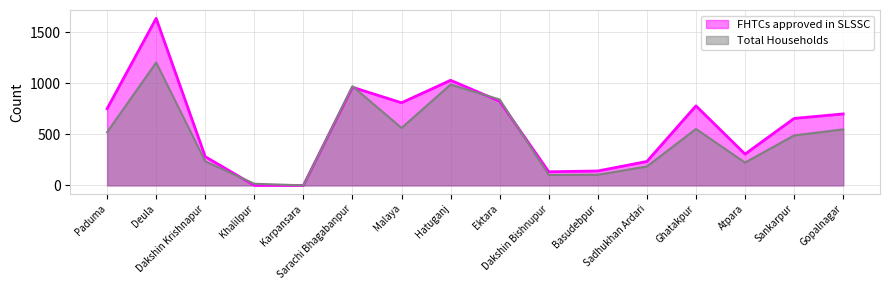

Between Deula and Khalilpur, which is larger?

Deula